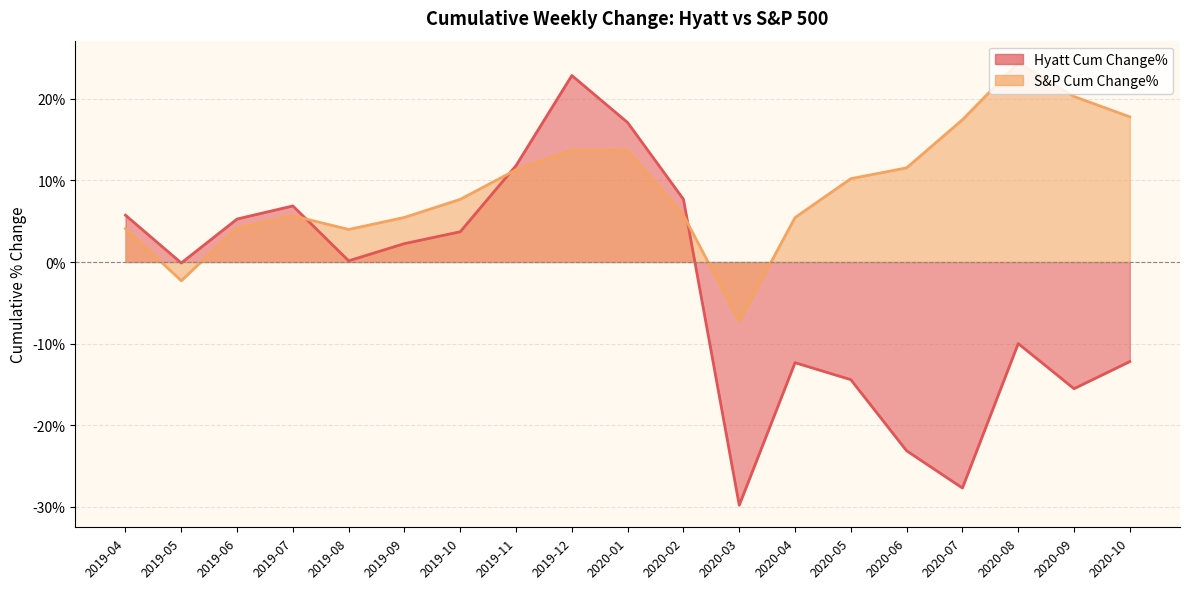

At which category is the sum across all series the highest?

2019-12